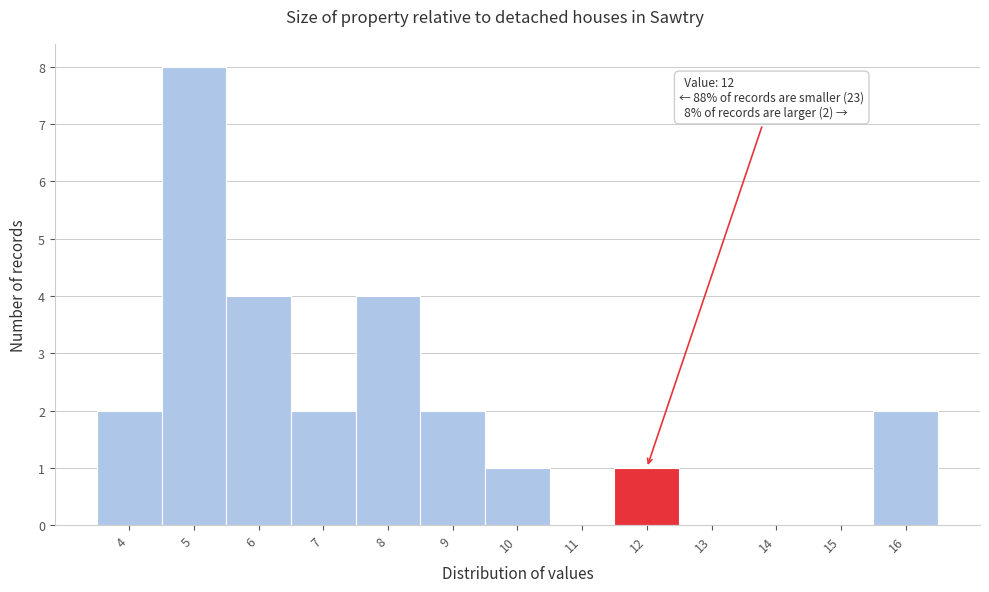

Which range on the x-axis has the tallest bar?

4.5 to 5.5